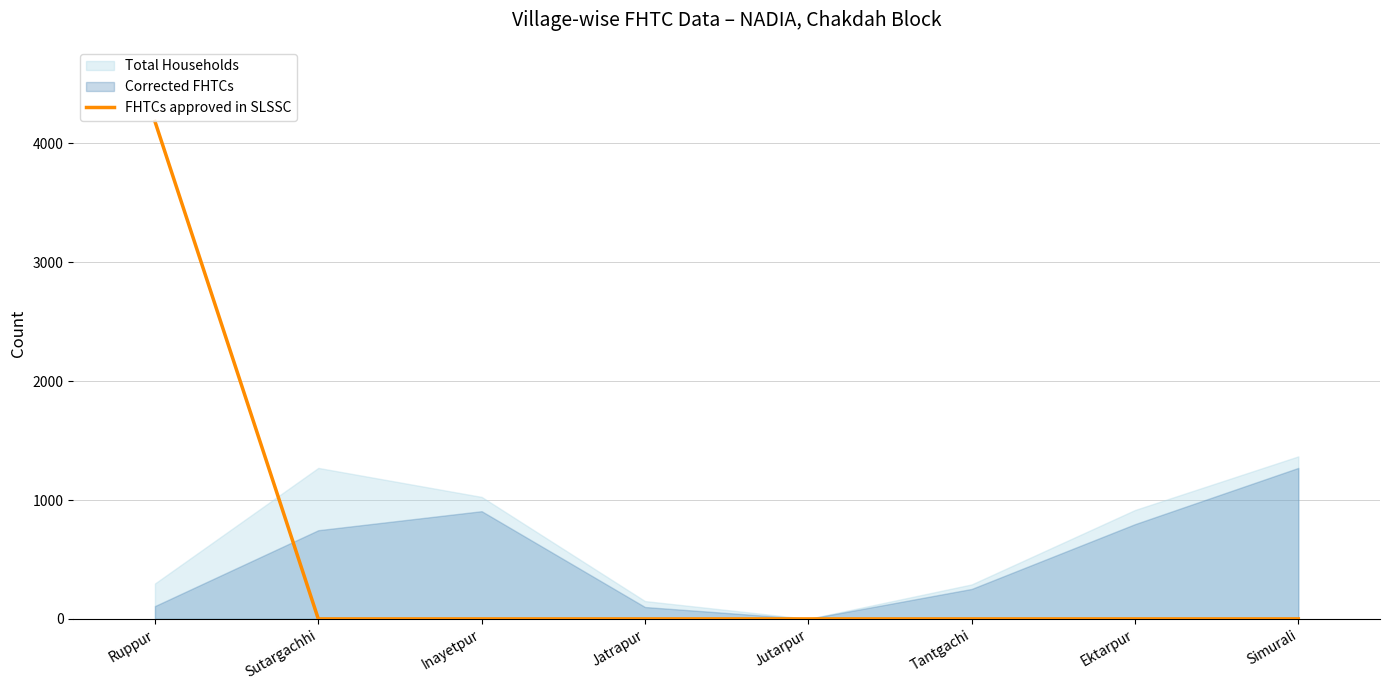

What is the maximum value for FHTCs approved in SLSSC?

4184